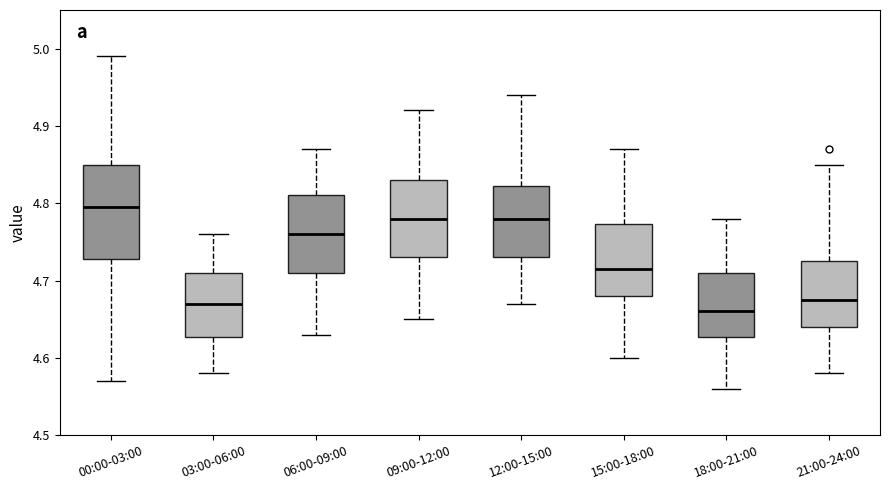

Comparing the boxes themselves (not the whiskers), which one is the tallest?

00:00-03:00